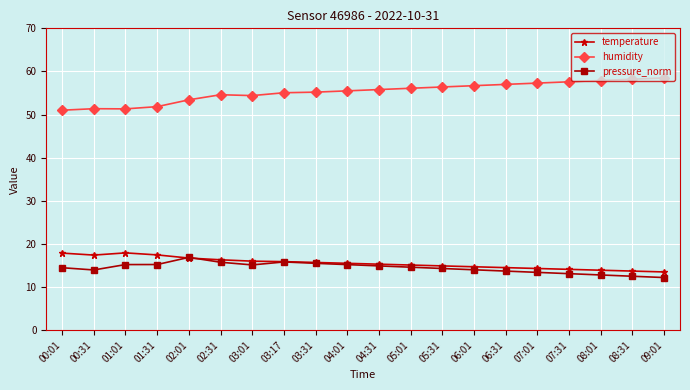

Which series has the largest total across all categories?

humidity